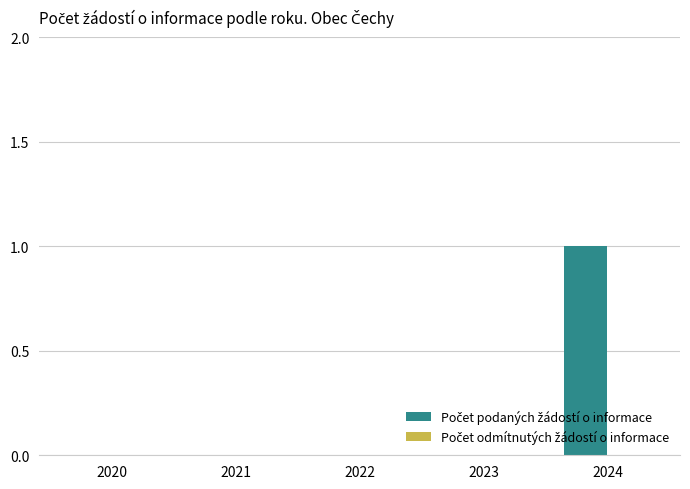

Which label corresponds to the largest value in the chart?

2024